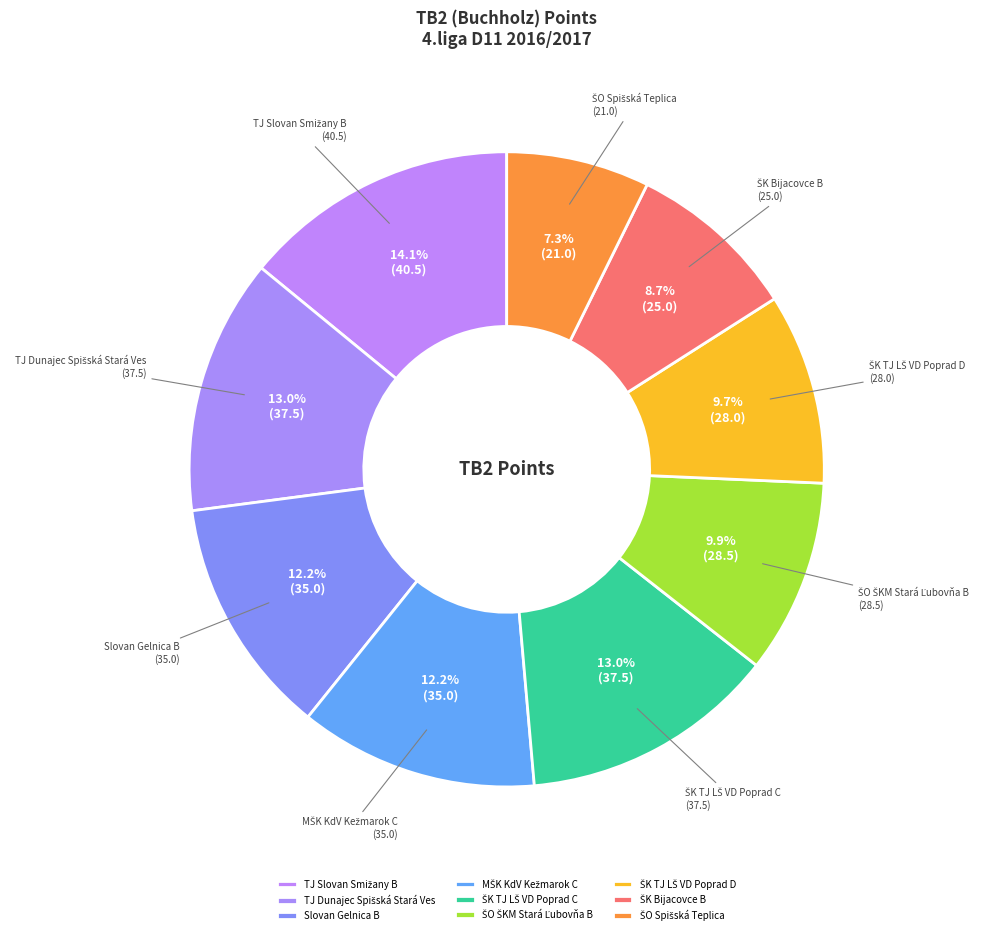

Is Slovan Gelnica B the majority of the pie?

No